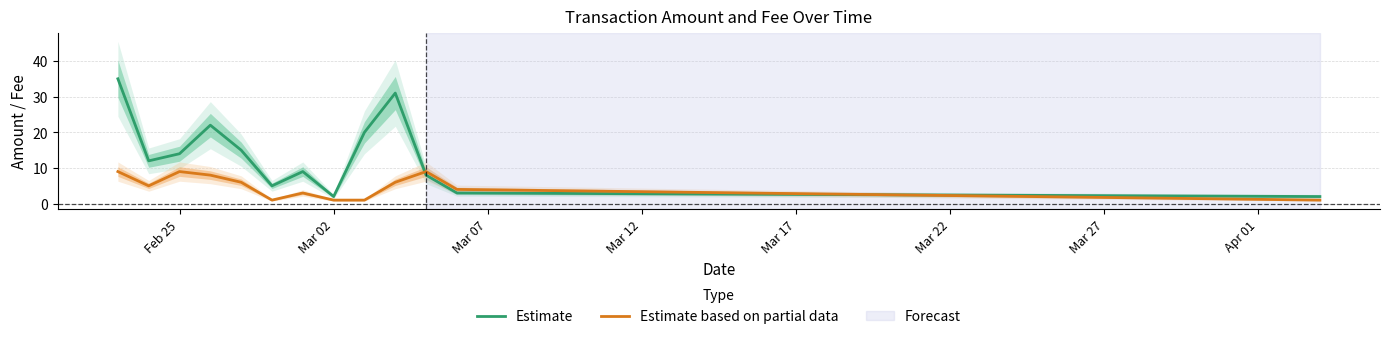

What is the value of the Estimate point at the 8th from the left?

2